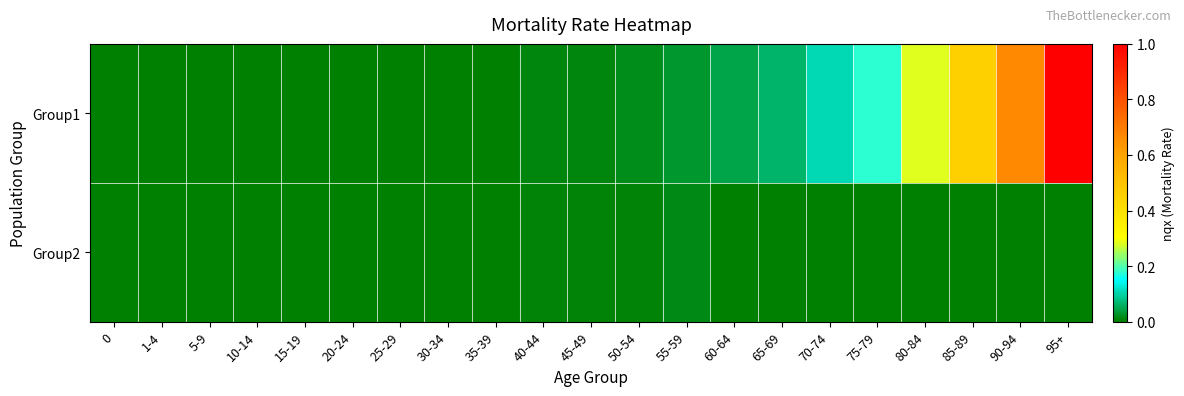

Which series has the largest range (max minus min)?

Group1